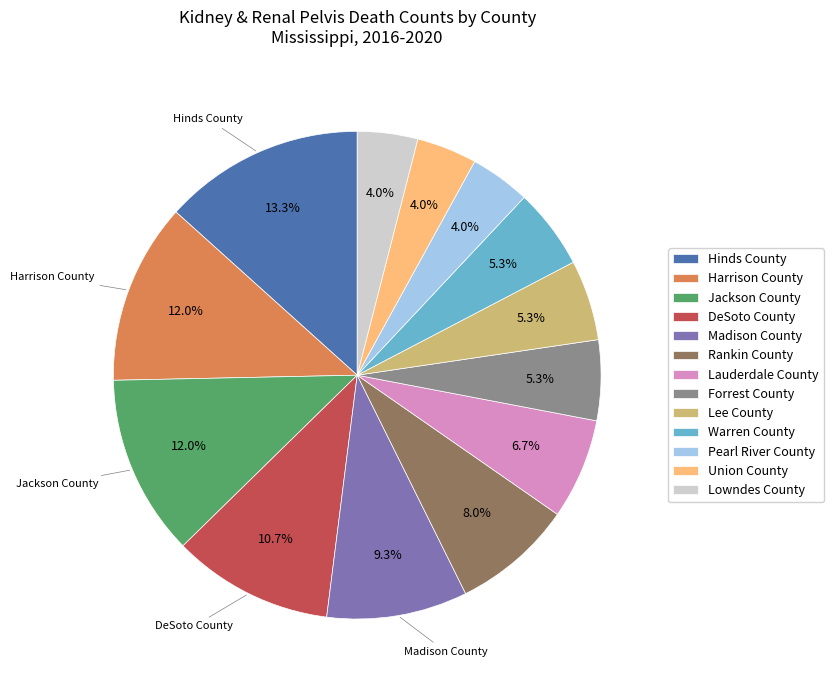

To the nearest percent, what portion does Warren County represent?

5%